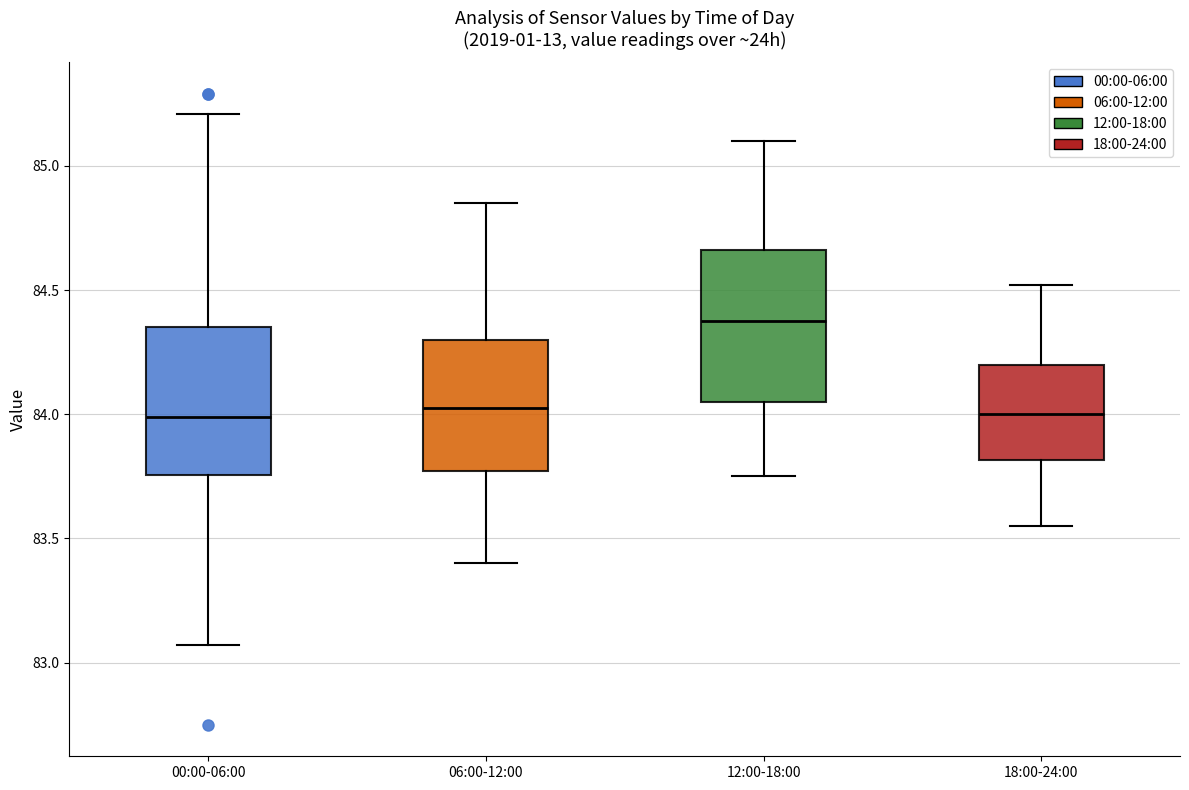

Where does the median line of the box for 00:00-06:00 sit on the y-axis? The values are not printed on the chart, so give them approximately, as read against the axis.

84.00